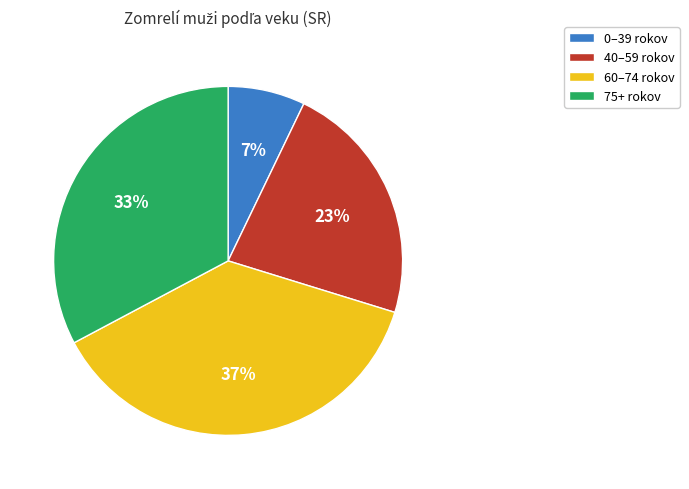

What is the ratio of the value at 40–59 rokov to the value at 60–74 rokov?

0.6